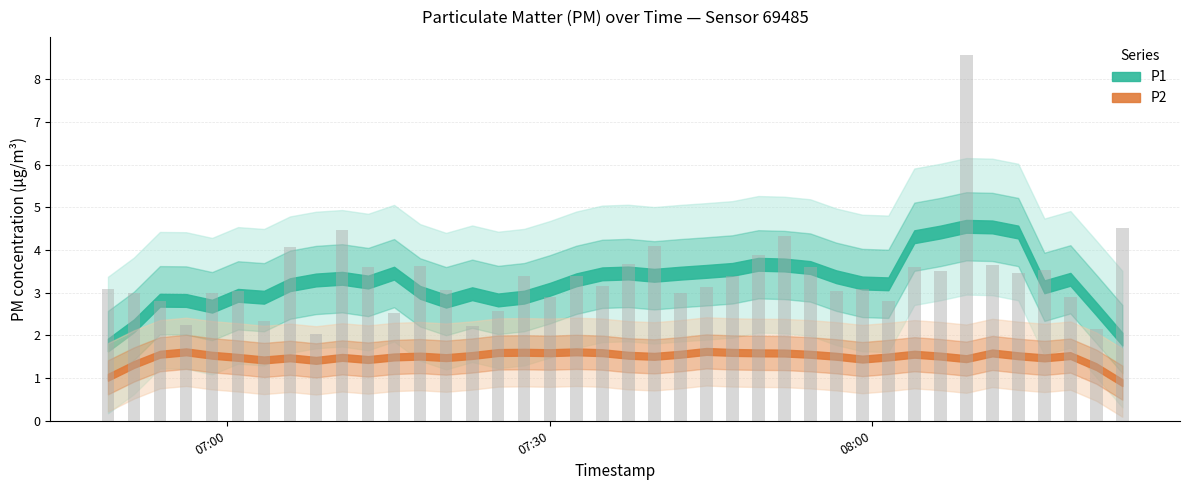

What is the average value of the P1 series?

3.4